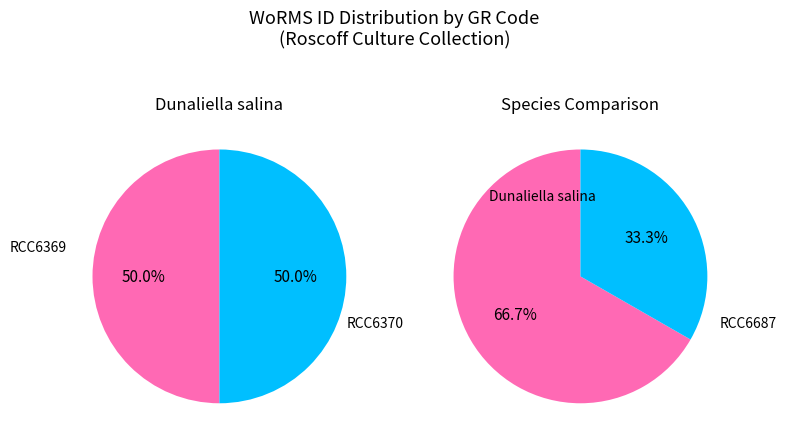

The RCC6687 slice represents 27% of the pie. True or false?

False